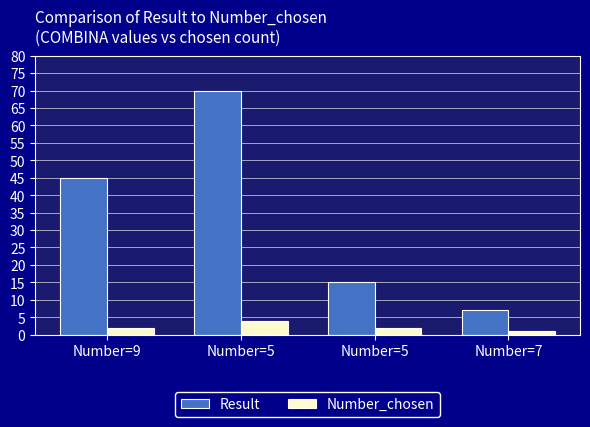

What are all the series names shown in the legend?

Result, Number_chosen